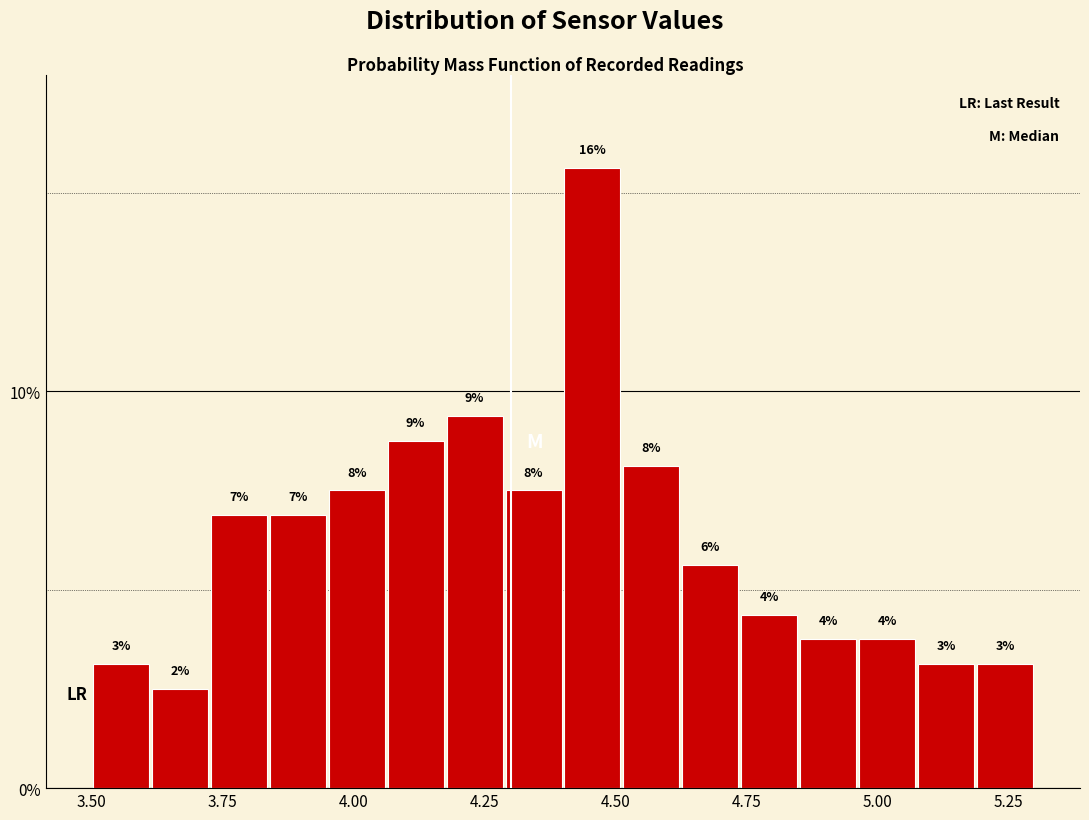

Around what value on the x-axis is the tallest bar? Give the approximate position of its centre, as read against the axis.

4.45